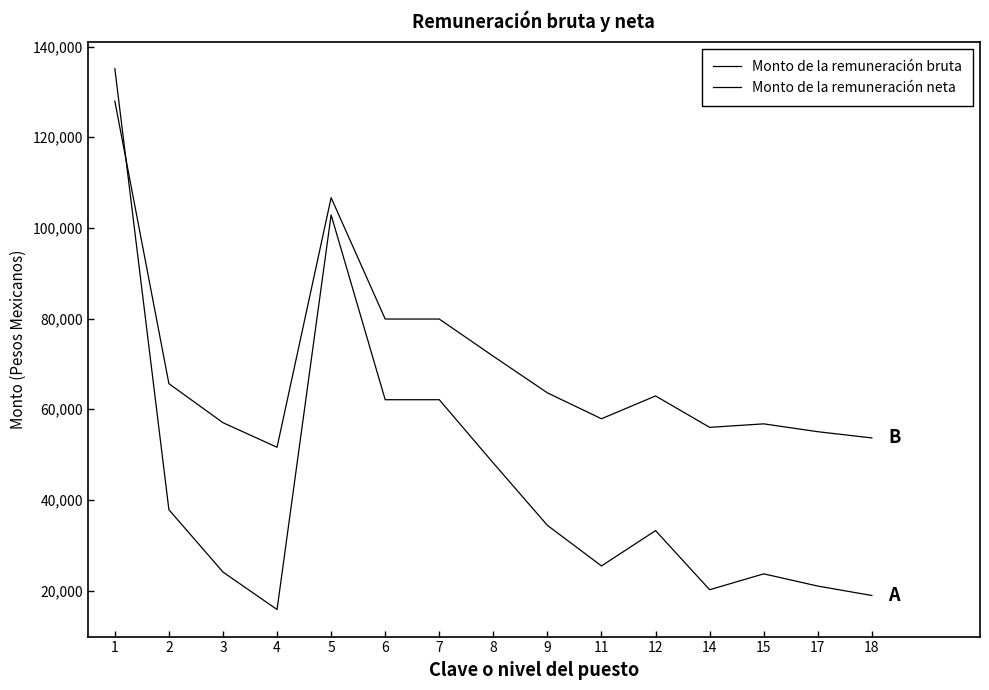

Between which two adjacent categories do Monto de la remuneración bruta and Monto de la remuneración neta first intersect?

1 and 2